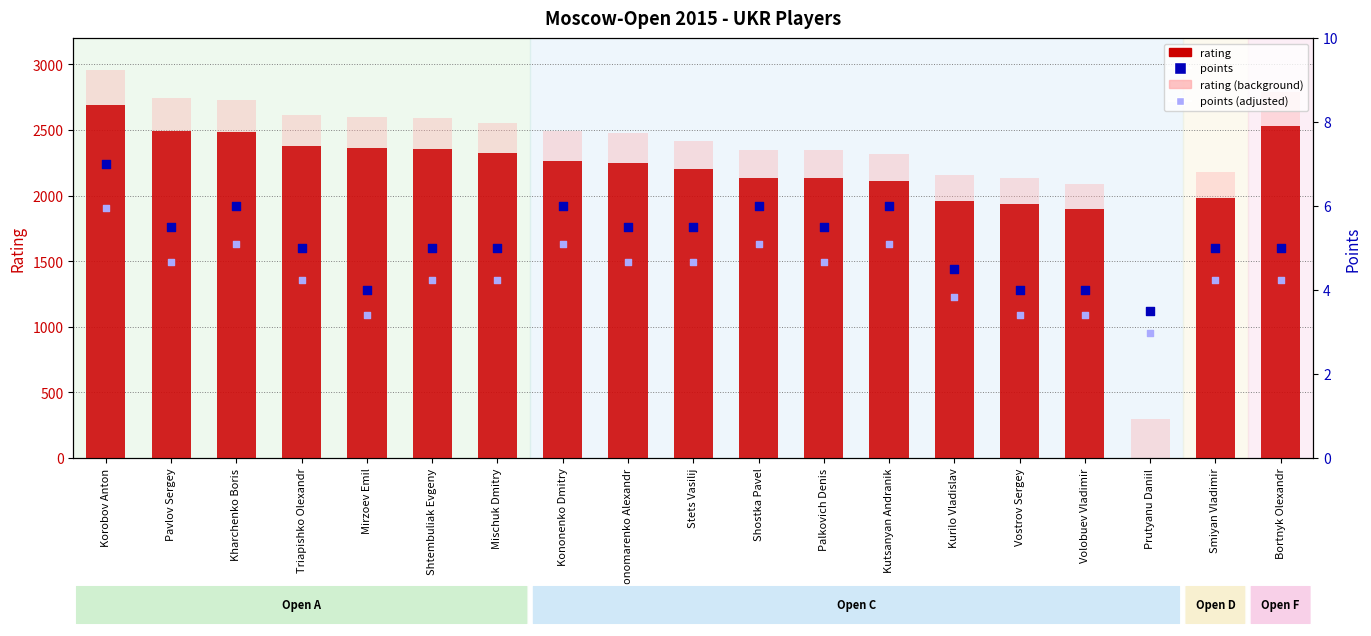

Is the value of rating (background) at Triapishko Olexandr greater than the value of rating at Volobuev Vladimir?

Yes